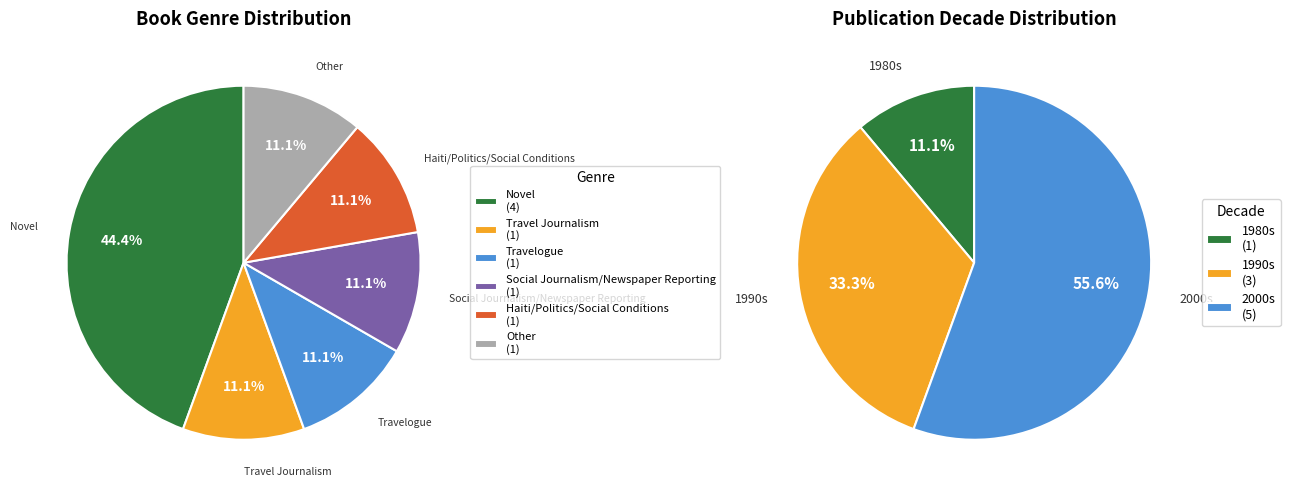

How many segments does this pie chart have?

6